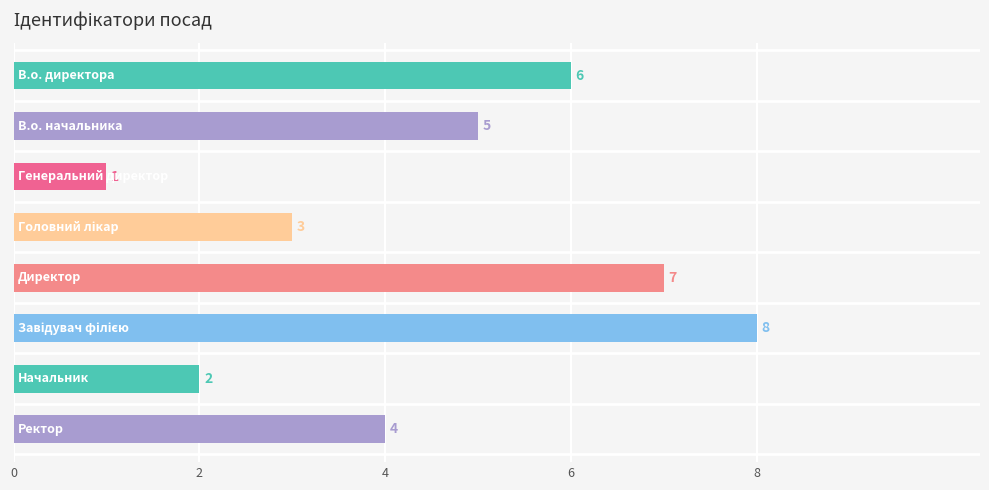

What is the value of the 7th bar from the top?

2